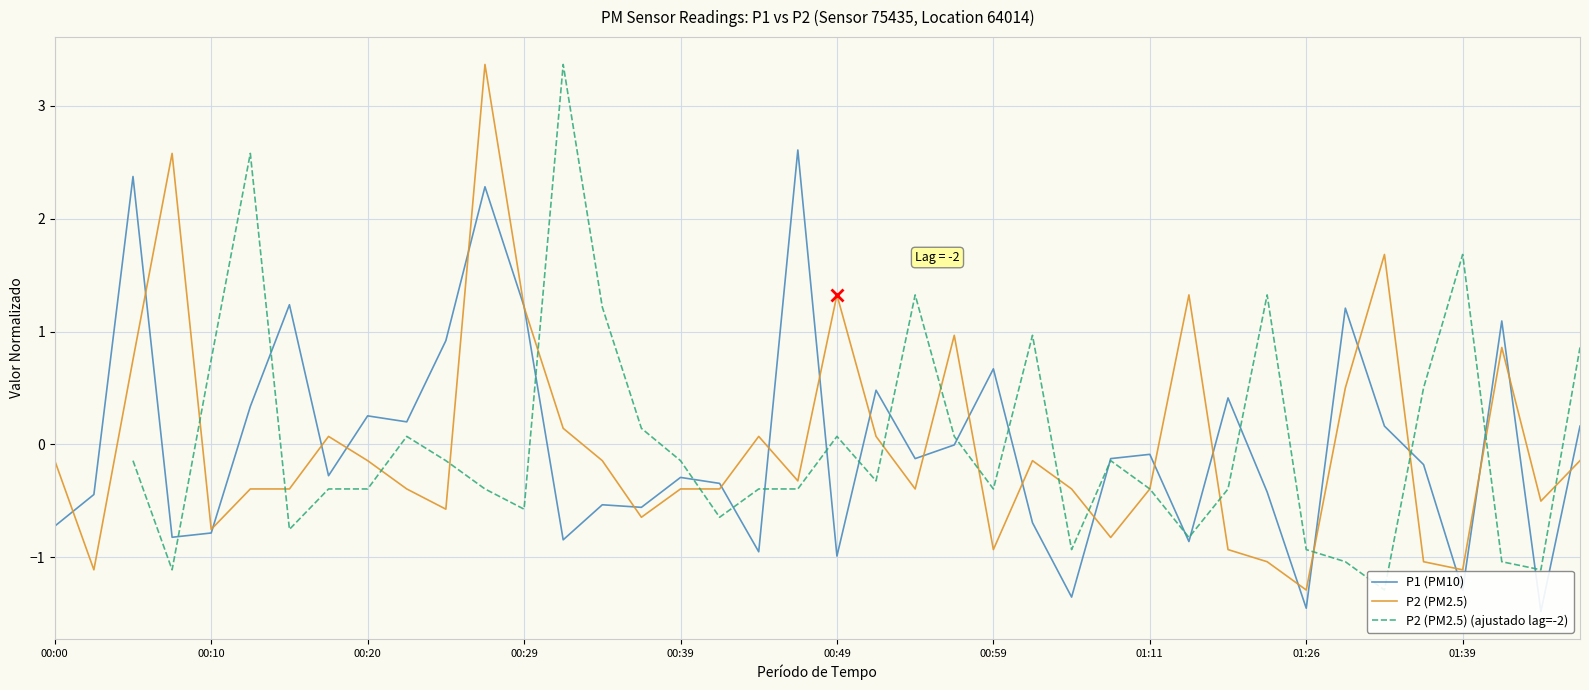

List the series in order of their overall mean, lowest first.

P2 (PM2.5), P2 (PM2.5) (ajustado lag=-2), P1 (PM10)